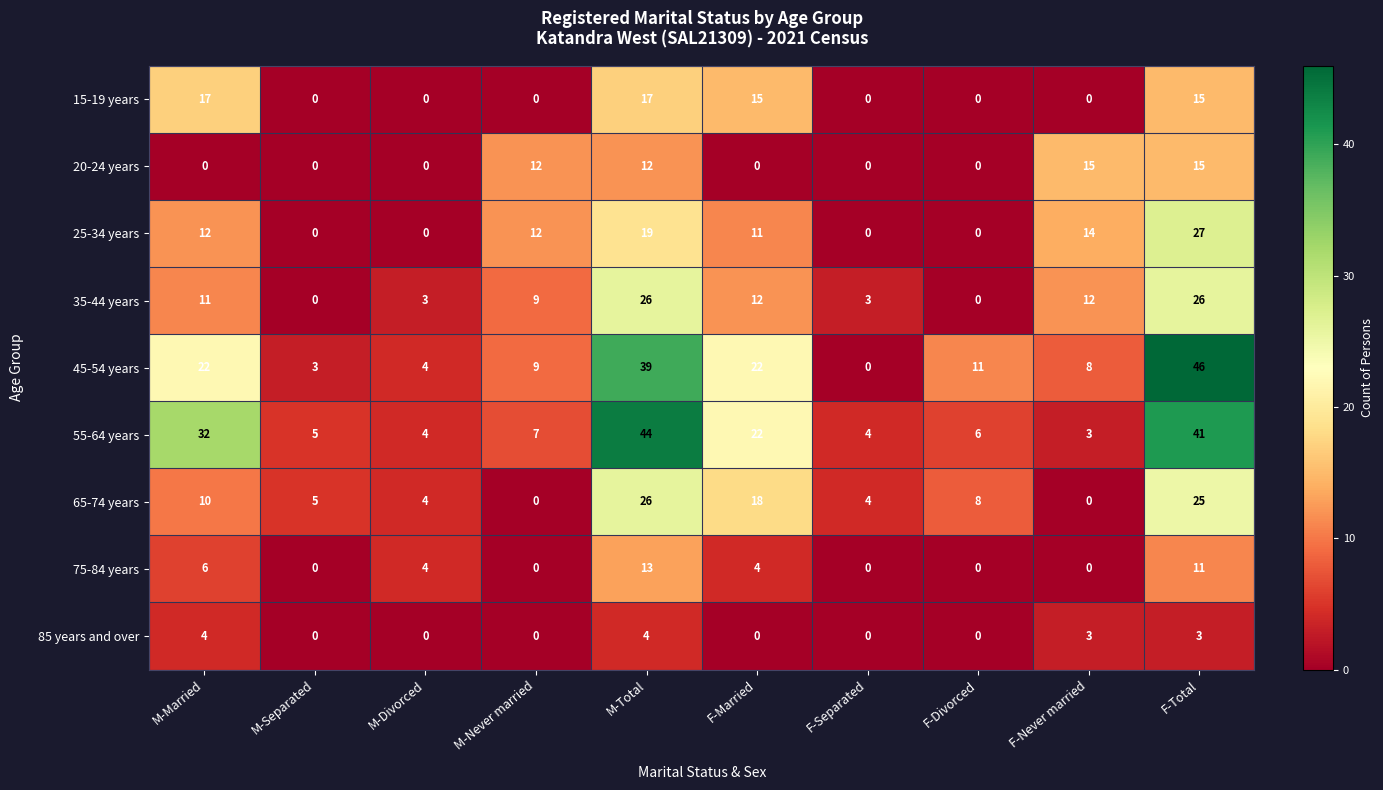

Rank the series at M-Married from highest to lowest value.

55-64 years, 45-54 years, 15-19 years, 25-34 years, 35-44 years, 65-74 years, 75-84 years, 85 years and over, 20-24 years